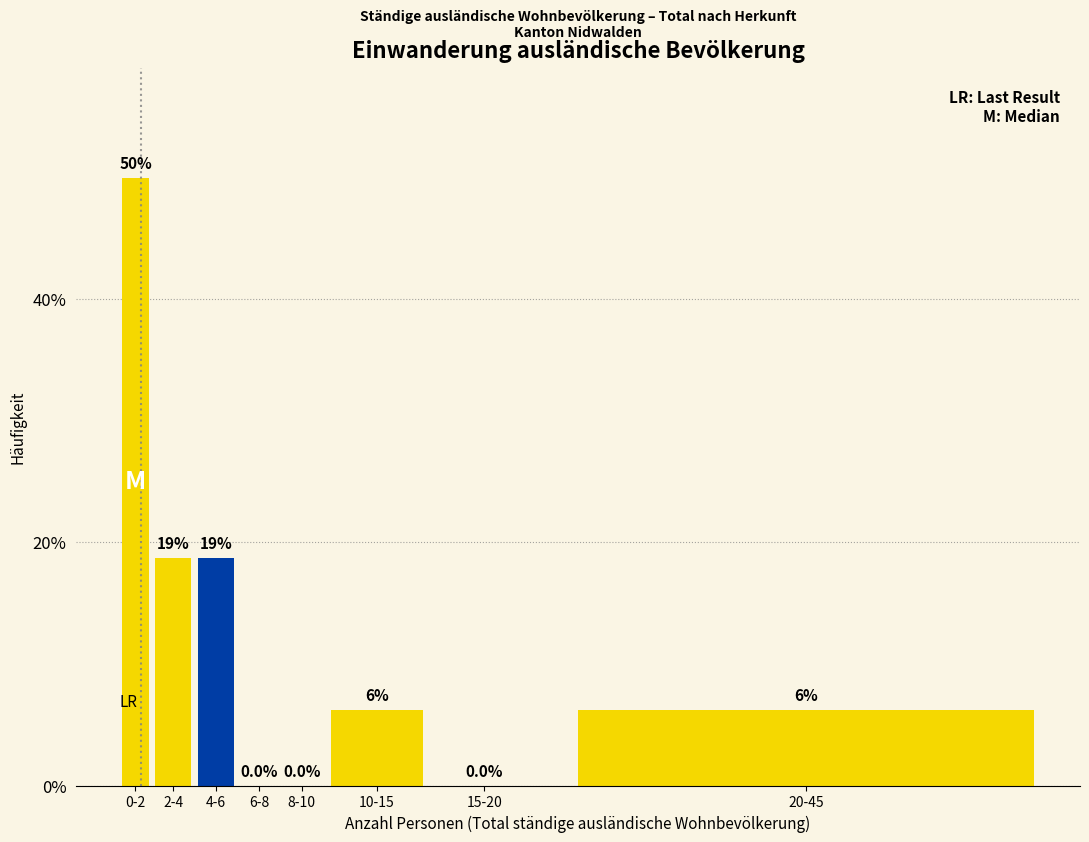

The value at 2-4 is 18.8. True or false?

True